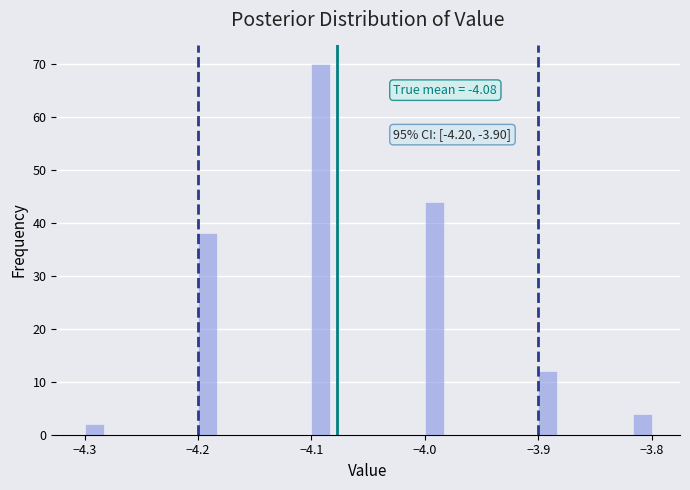

Around what value on the x-axis is the tallest bar? Give the approximate position of its centre, as read against the axis.

-4.09